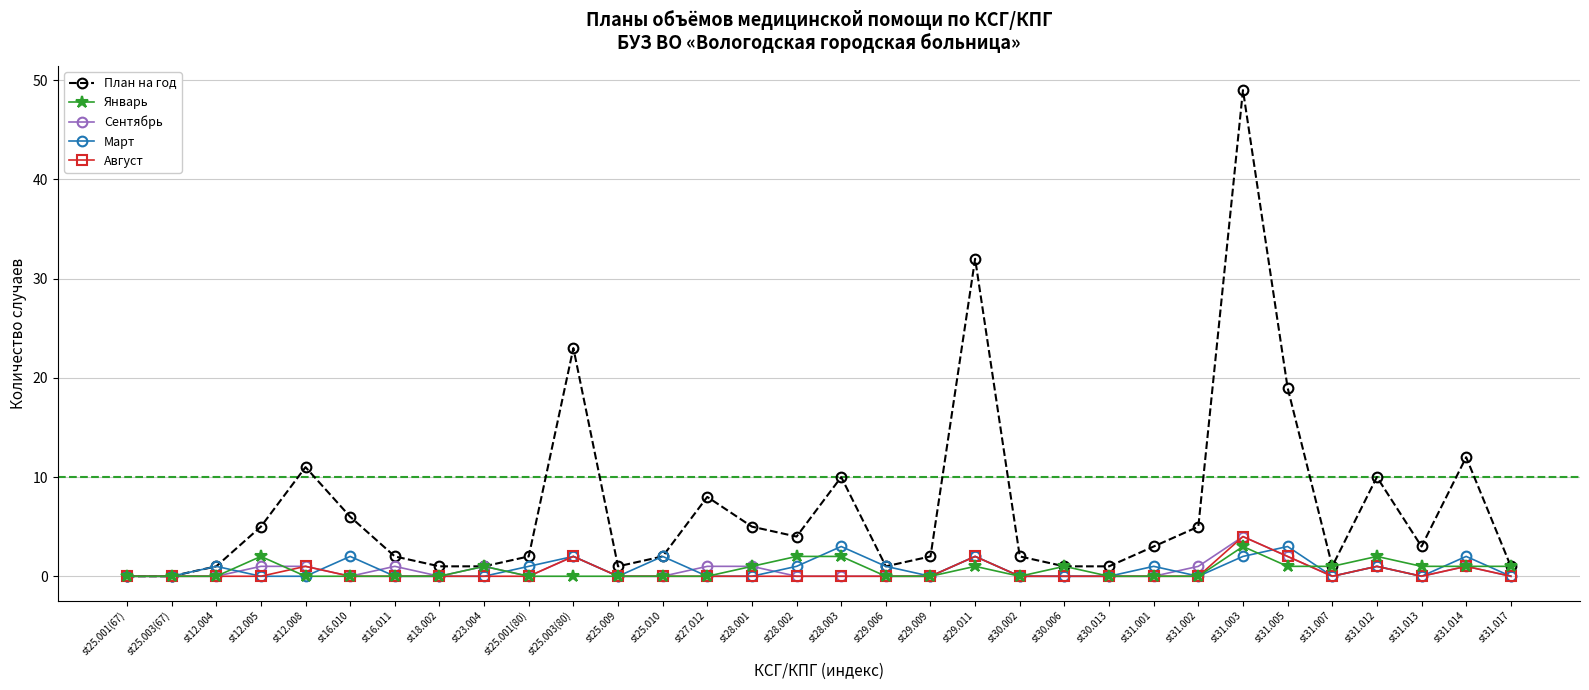

What is the label of the 3rd point from the left?

st12.004